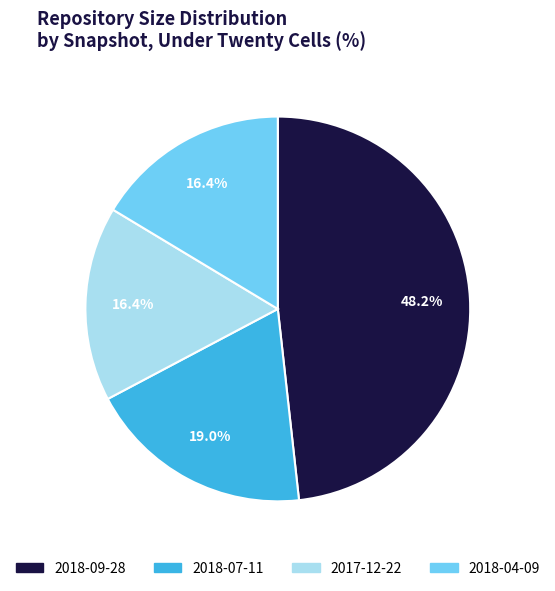

To the nearest percent, what is the combined percentage of 2018-07-11 and 2018-04-09?

35%